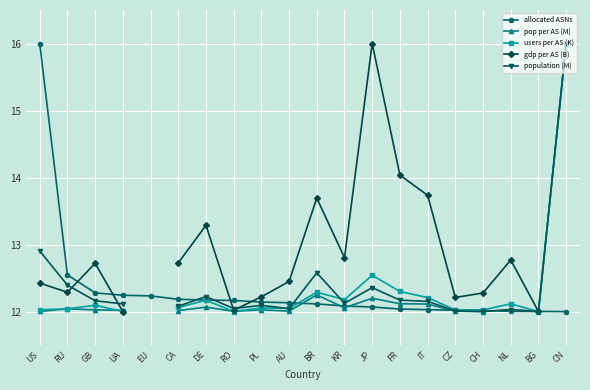

Is it true that allocated ASNs equals 19.7 at CN?

False